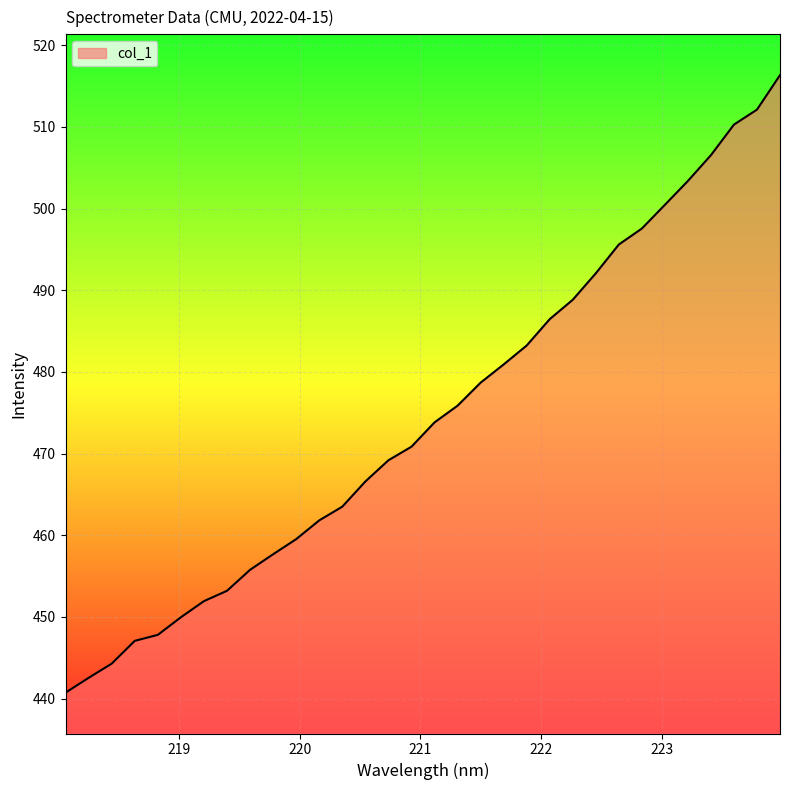

What is the sum of all values?

15184.3